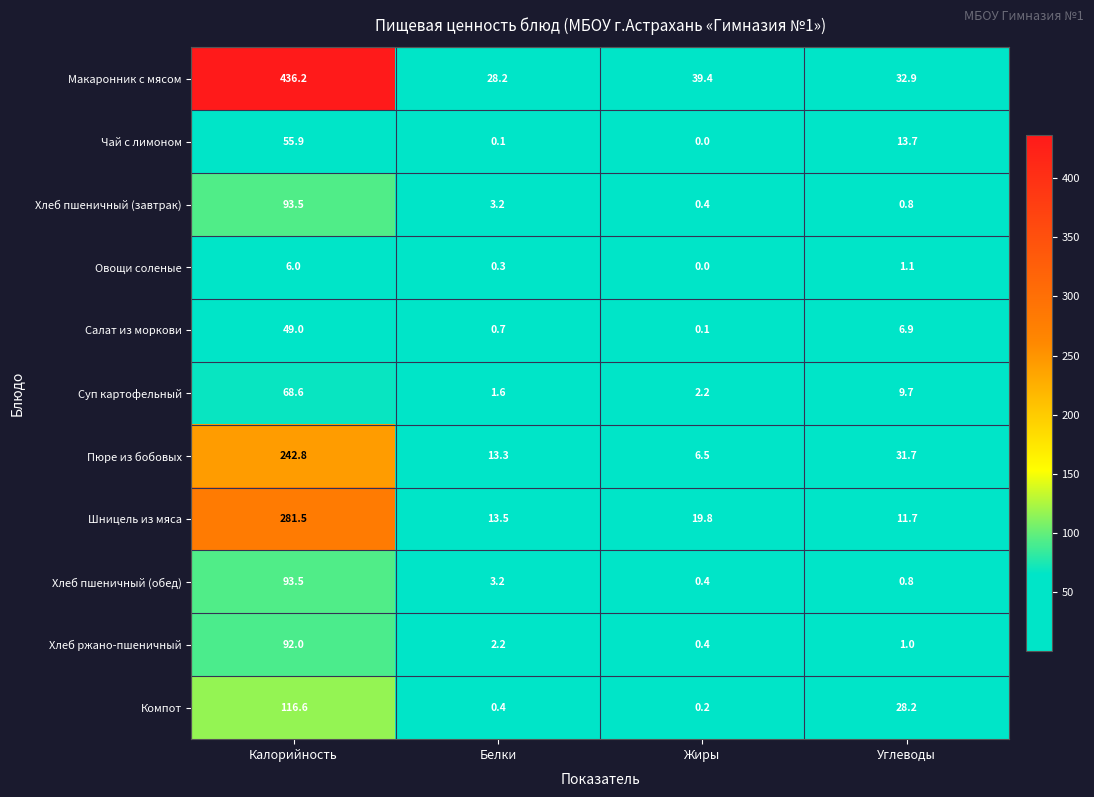

List the labels in order of Макаронник с мясом value, largest first.

Калорийность, Жиры, Углеводы, Белки